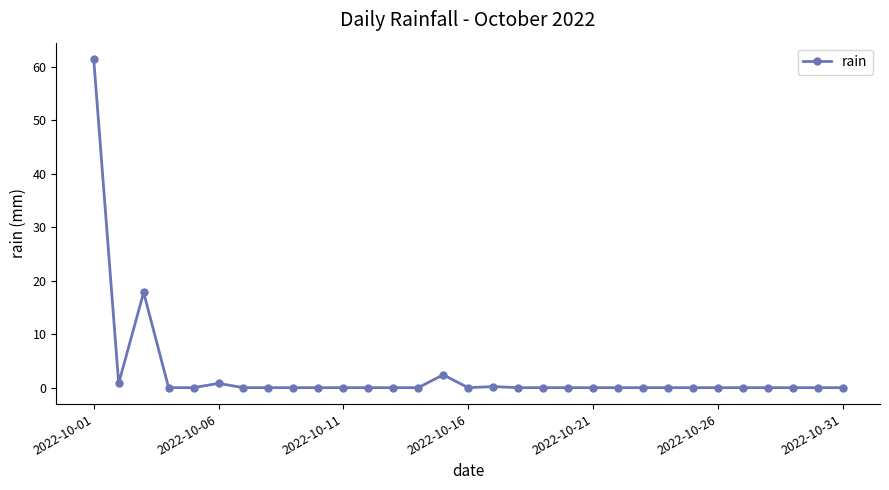

What is the difference between the second highest and second lowest values?

17.8